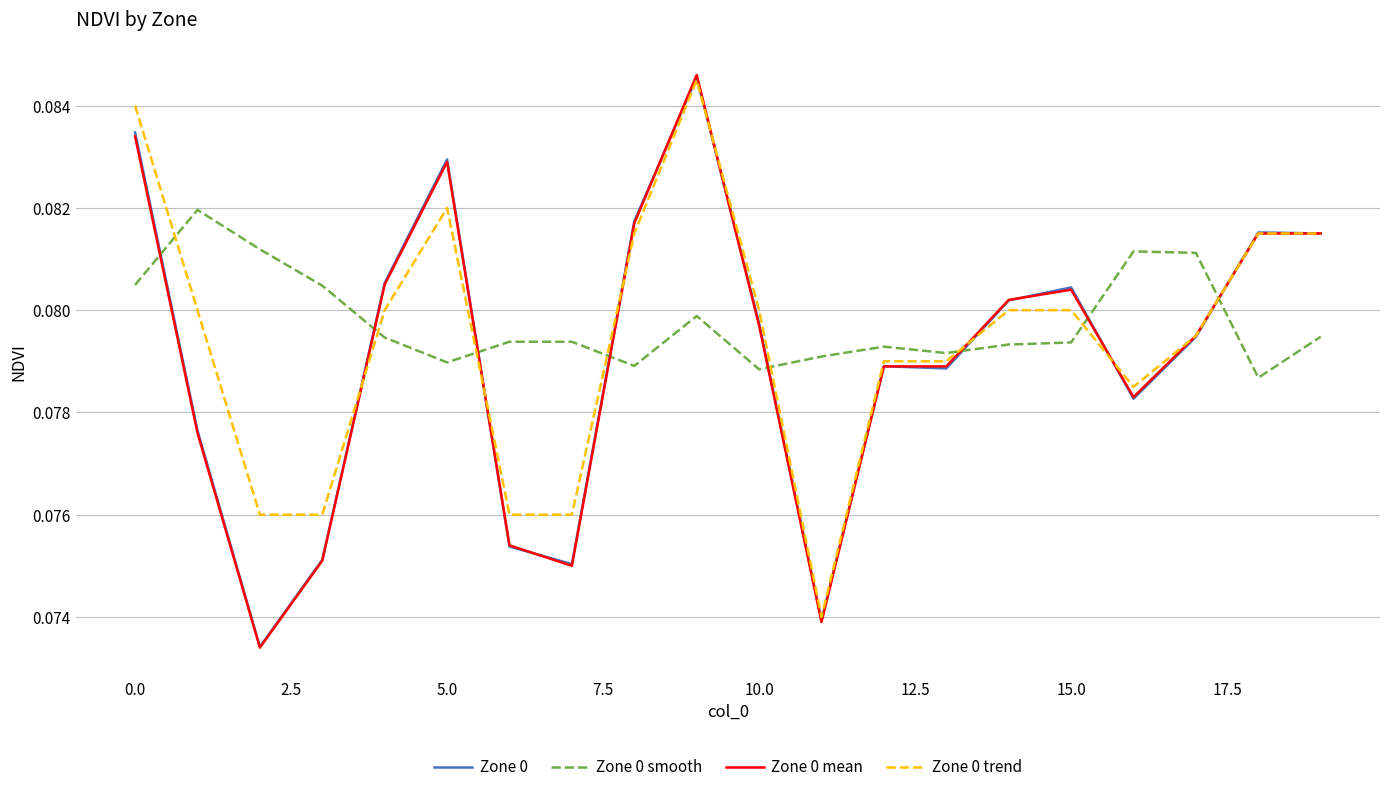

True or false: Zone 0 and Zone 0 smooth intersect in this chart.

True